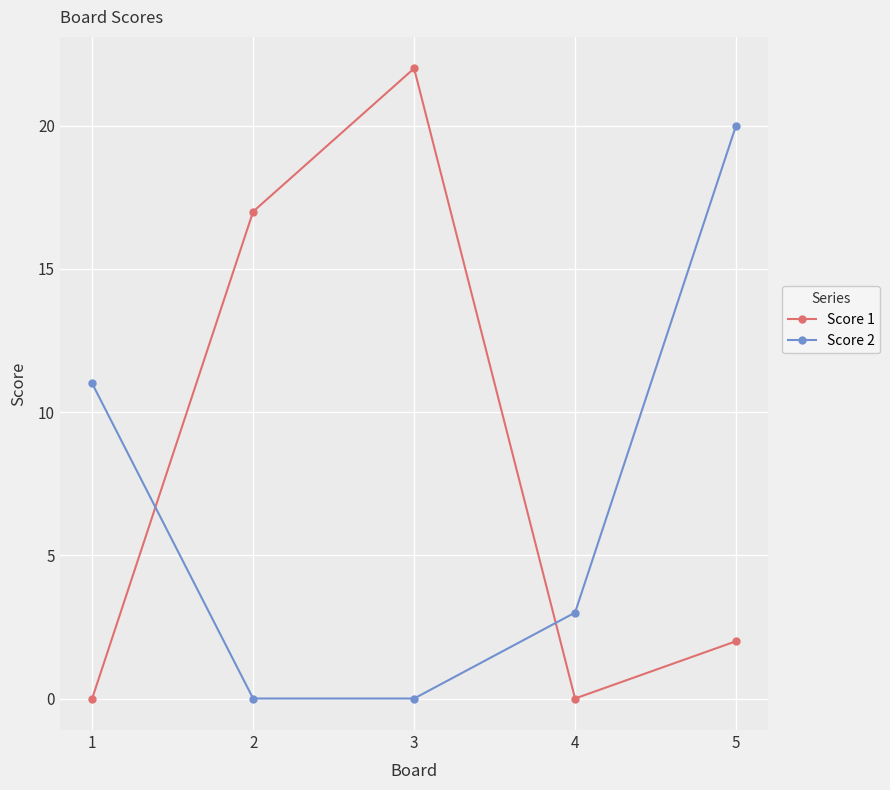

The value of Score 2 at 3 is 12. True or false?

False